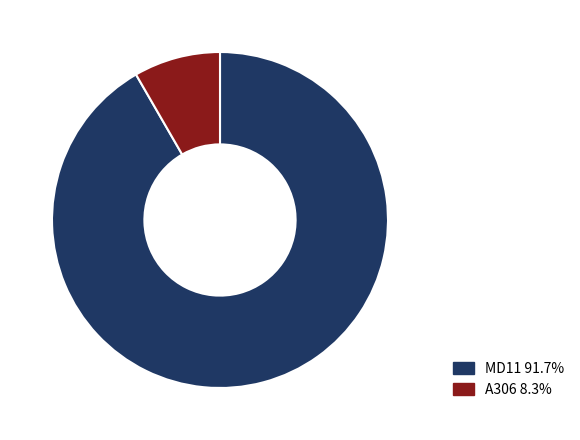

What is the largest slice in the pie chart?

MD11